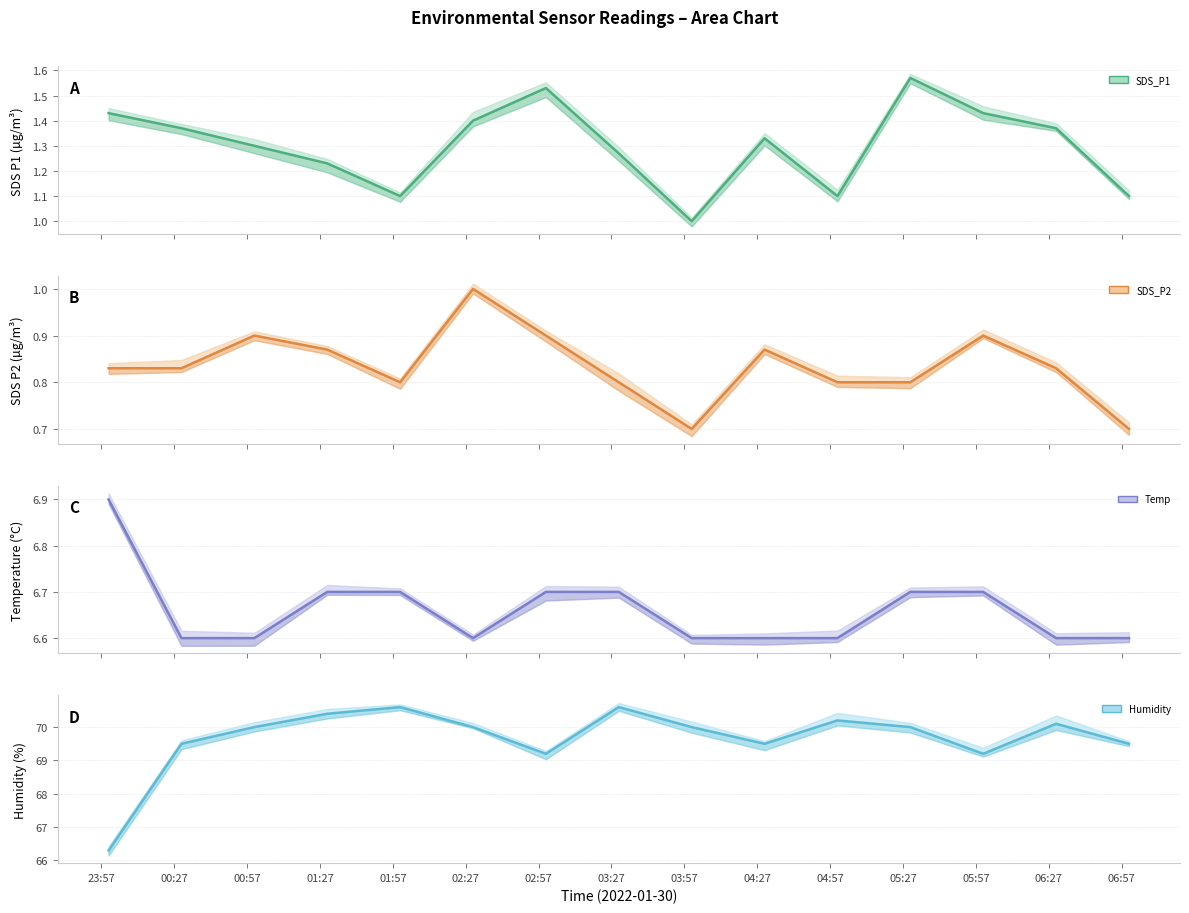

Rank the categories by Temp value from lowest to highest.

00:27, 00:57, 02:27, 03:57, 04:27, 04:57, 06:27, 06:57, 01:27, 01:57, 02:57, 03:27, 05:27, 05:57, 23:57